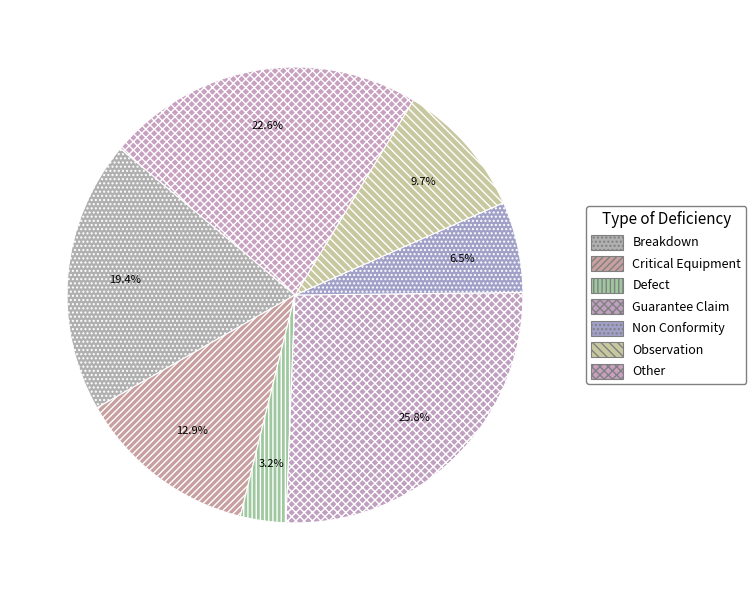

Rank the categories by value from lowest to highest.

Defect, Non Conformity, Observation, Critical Equipment, Breakdown, Other, Guarantee Claim